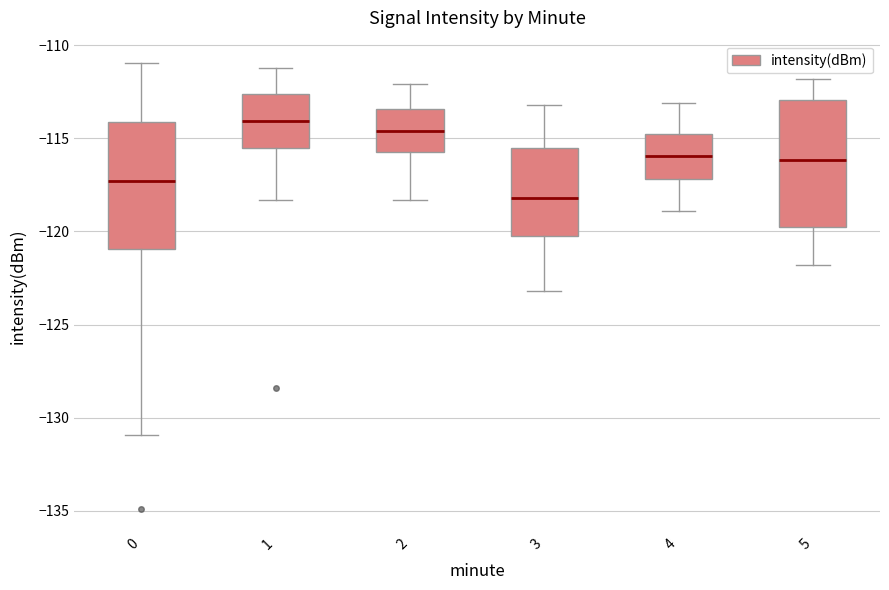

Where is the lower edge of the box at x = 1 on the y-axis? The values are not printed on the chart, so give them approximately, as read against the axis.

-115.5